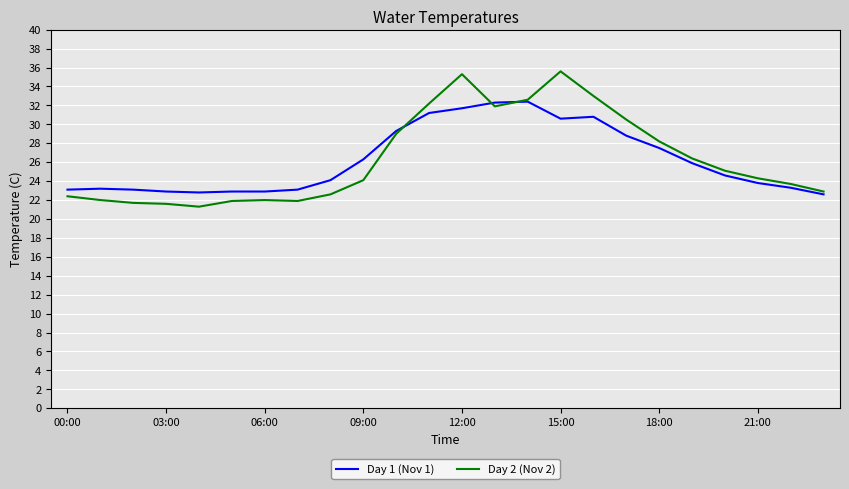

Count the number of categories in the chart.

24